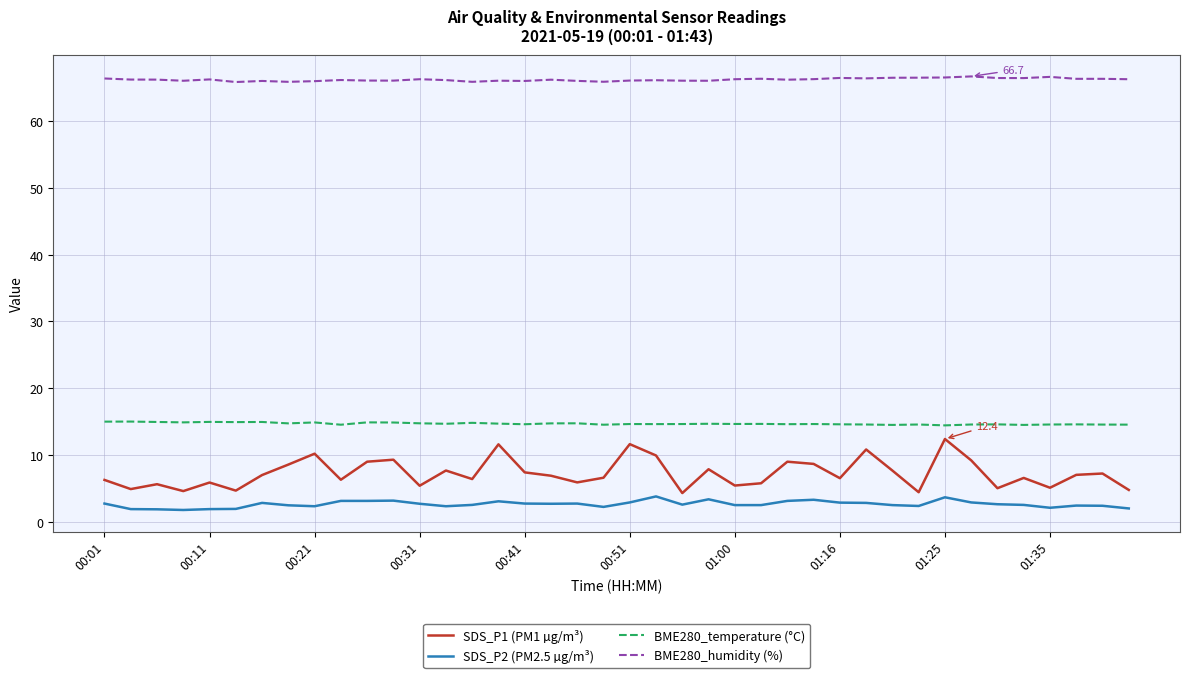

Count the number of categories in the chart.

40